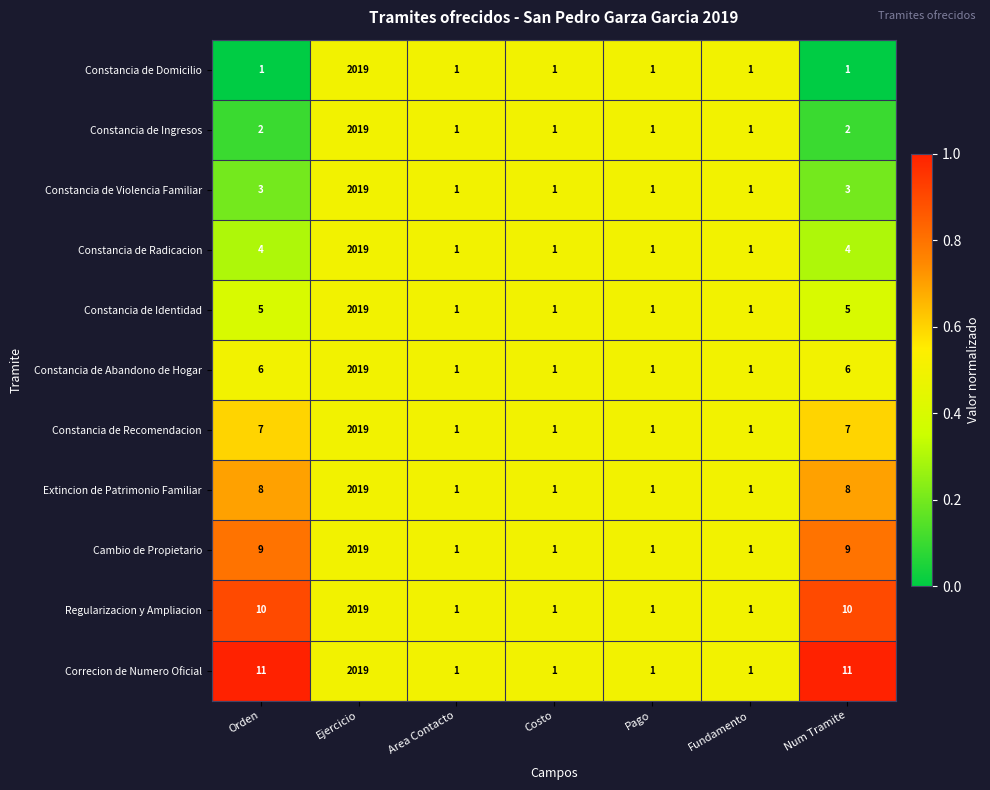

The value of Constancia de Recomendacion at Ejercicio is 2019. True or false?

True